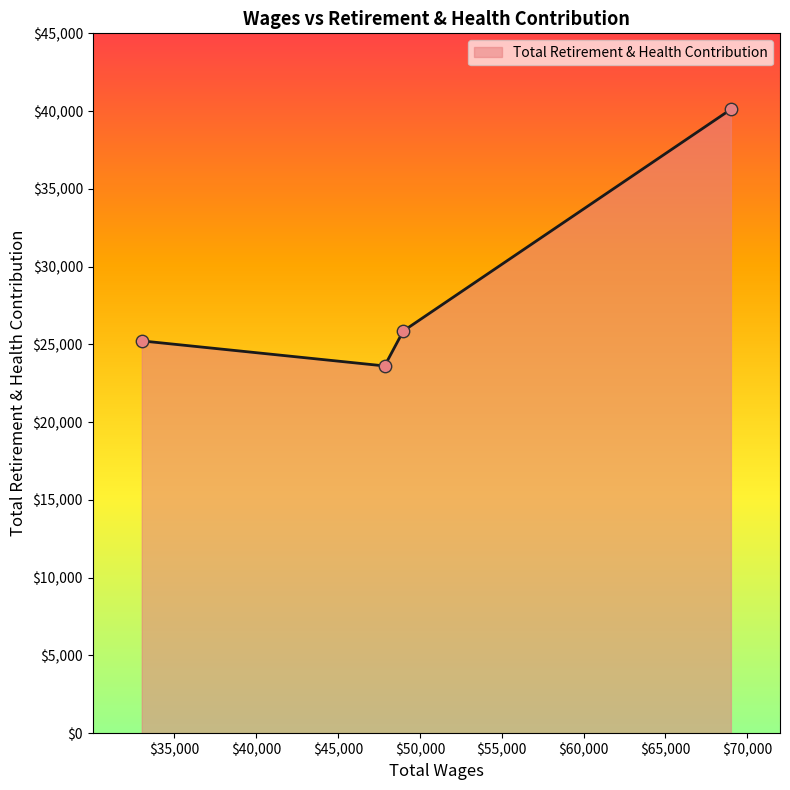

What is the smallest value displayed?

23614